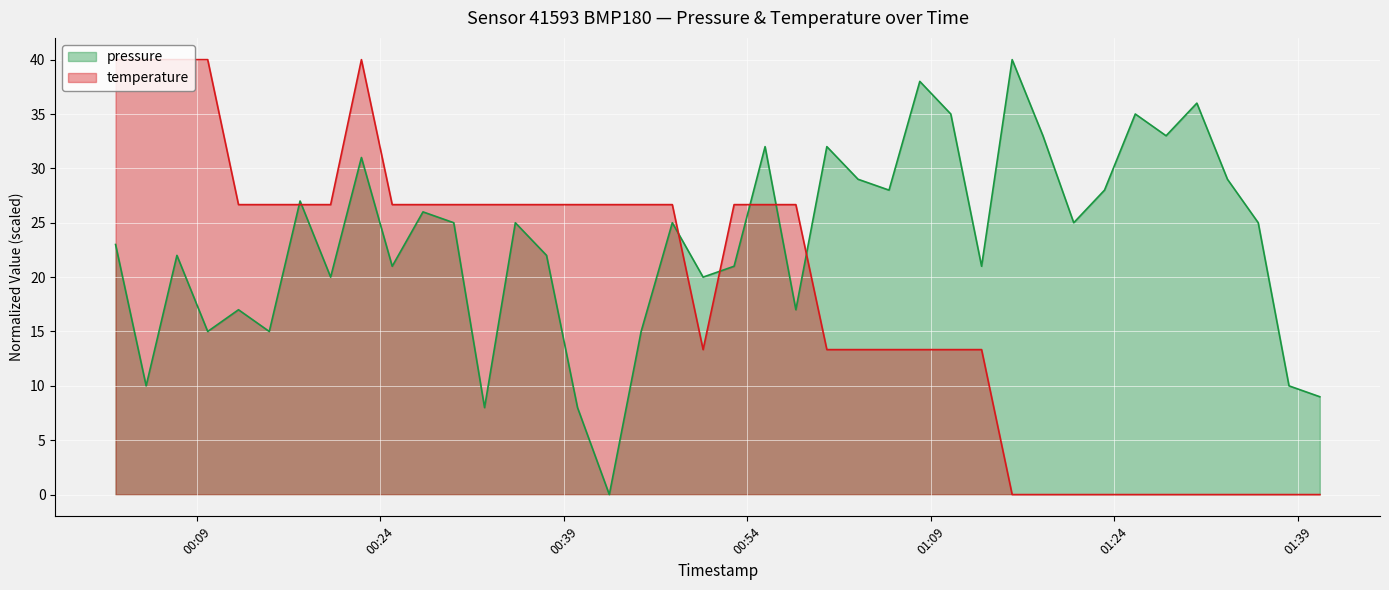

The pressure series shows 6.2 at 2024-01-25T01:35:47. True or false?

False